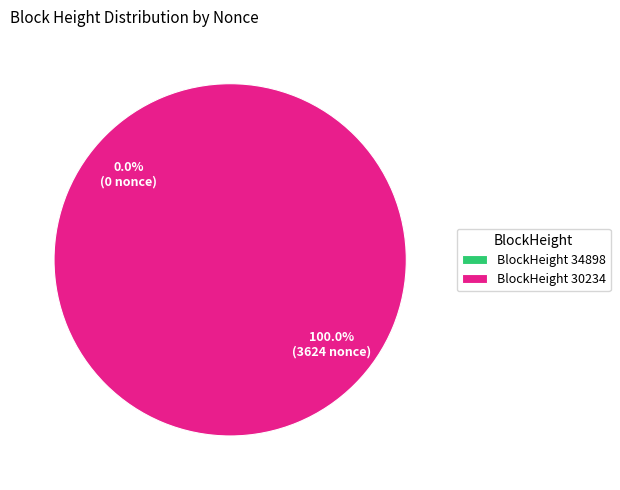

How many slices are in this pie chart?

2